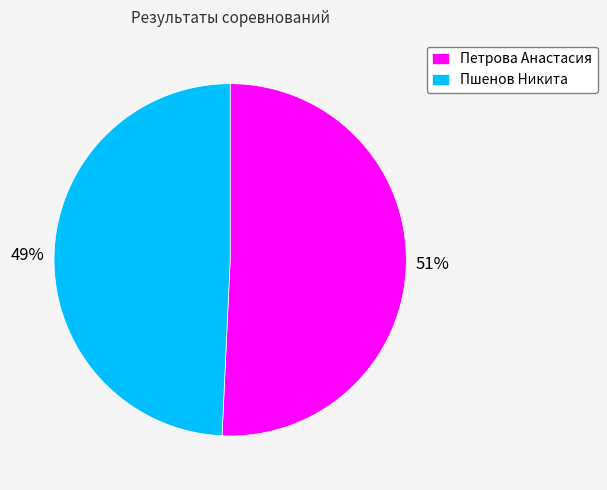

What is the ratio of the value at Петрова Анастасия to the value at Пшенов Никита?

1.0